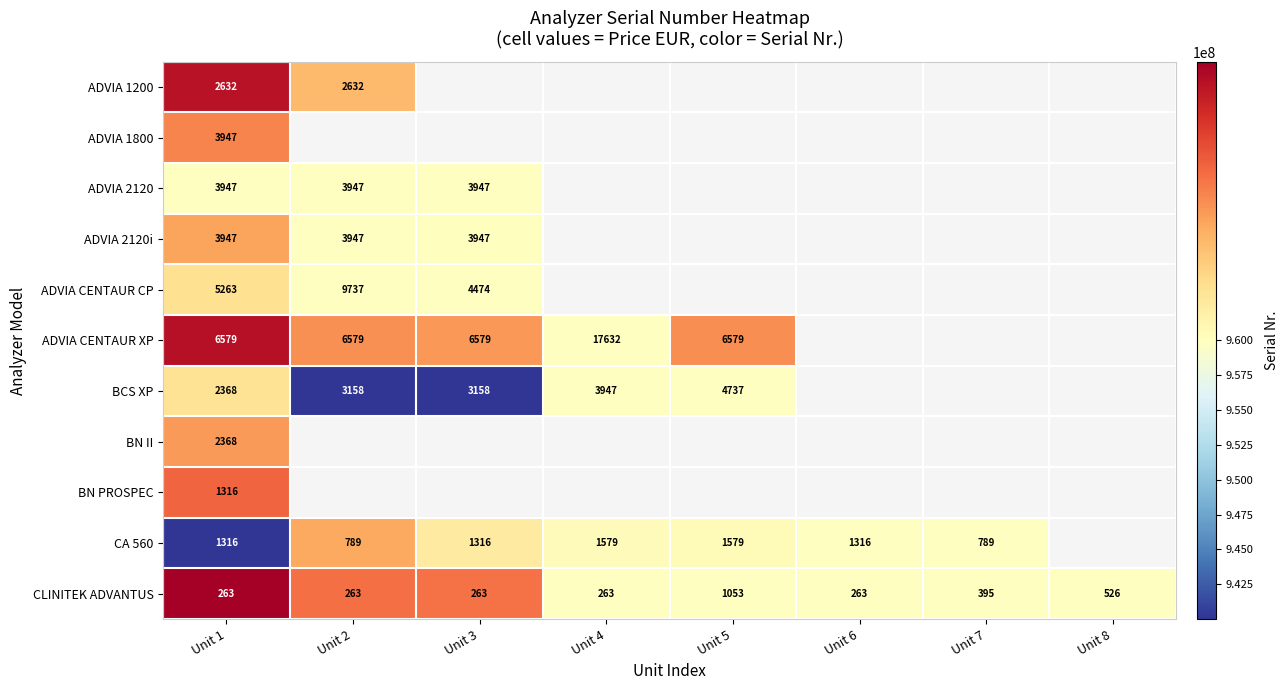

What is the difference between the highest and lowest values at Unit 1?

6316